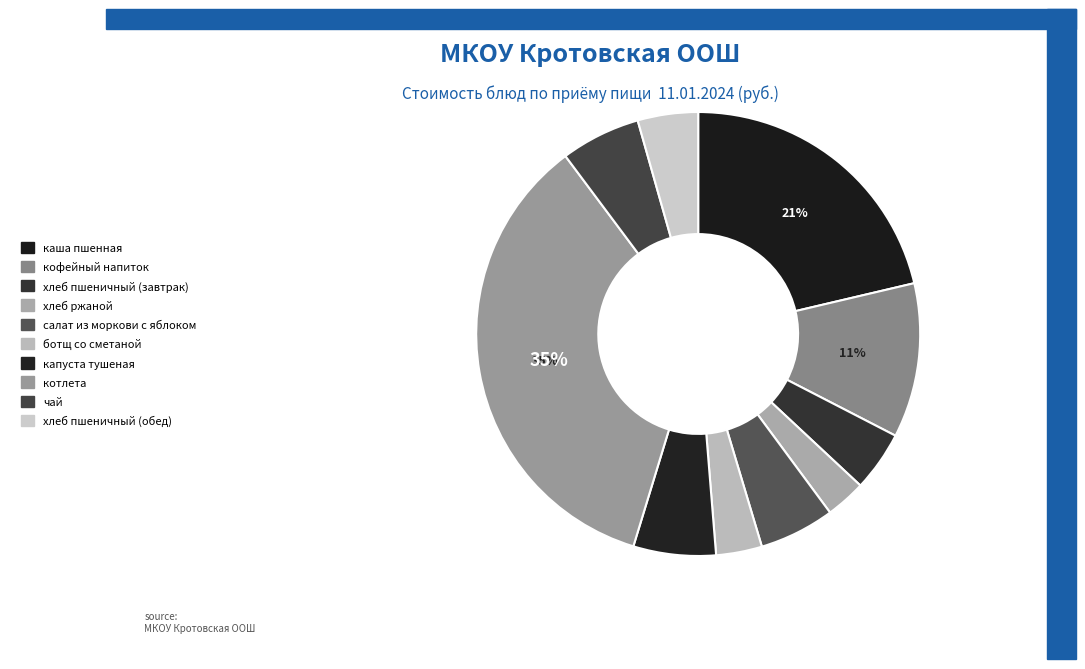

What portion of the pie excludes хлеб пшеничный (завтрак)?

95.6%